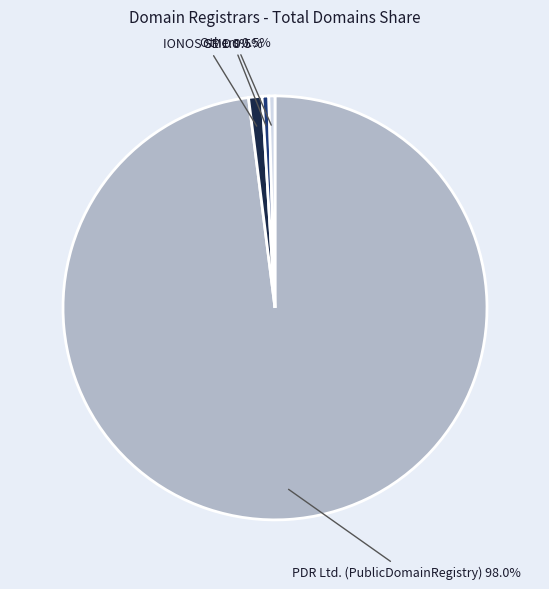

How many segments does this pie chart have?

4